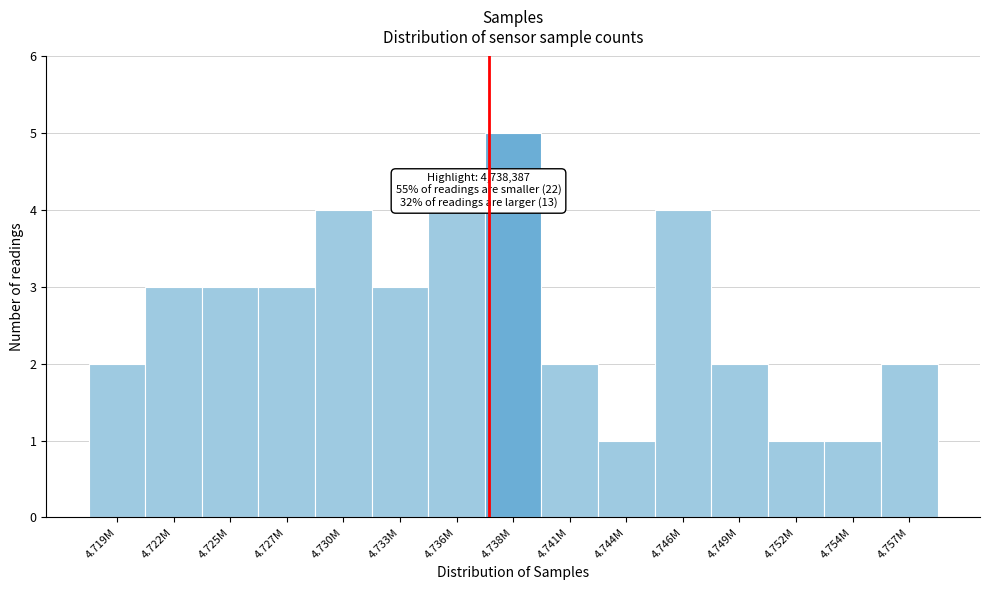

Reading left to right, extract all data points from this chart.

4.719M=2	4.722M=3	4.725M=3	4.727M=3	4.730M=4	4.733M=3	4.736M=4	4.738M=5	4.741M=2	4.744M=1	4.746M=4	4.749M=2	4.752M=1	4.754M=1	4.757M=2